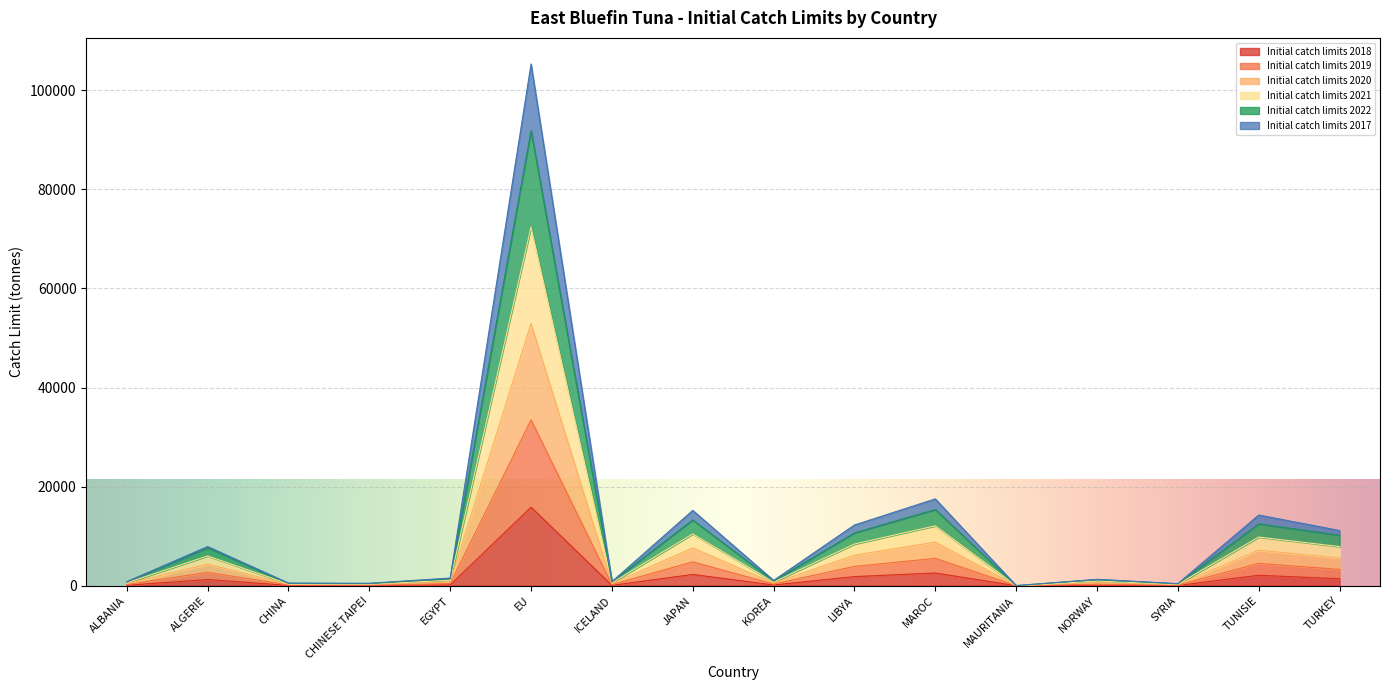

Which category has the highest value in the Initial catch limits 2022 series?

EU